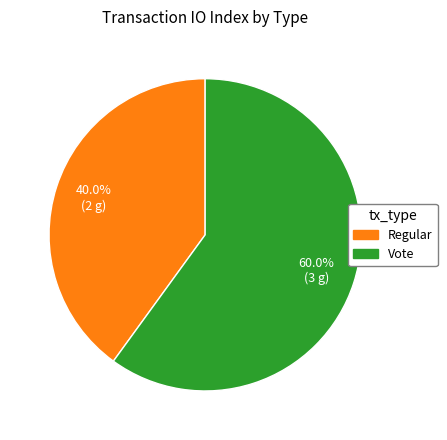

Between Regular and Vote, which is larger?

Vote